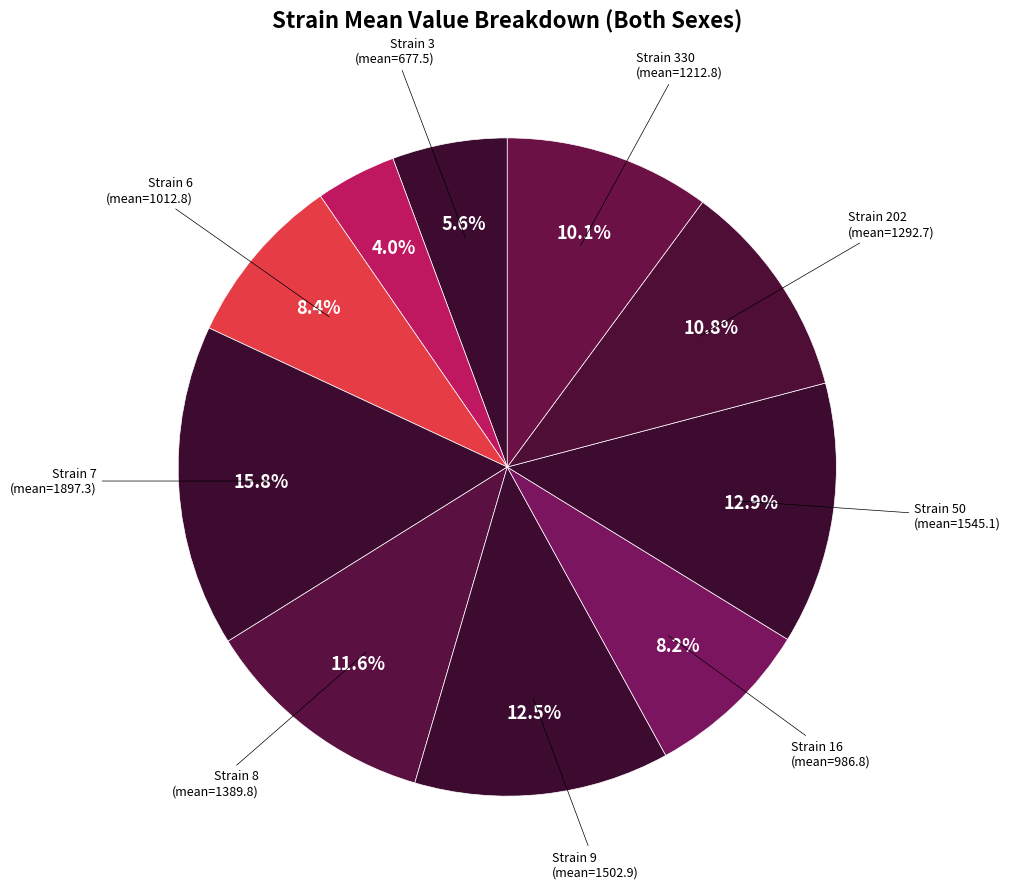

To the nearest percent, what is the average slice percentage?

10%